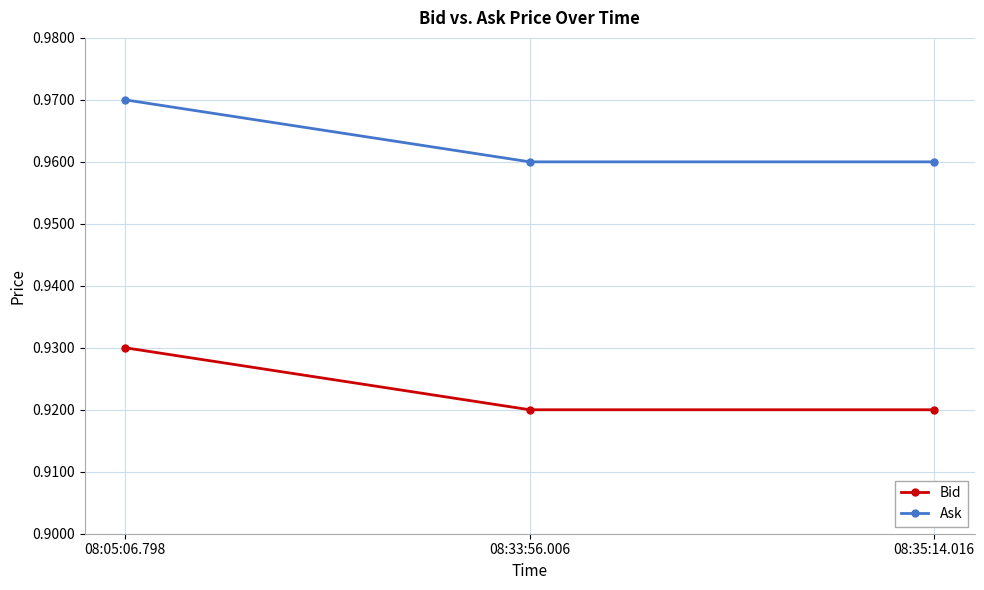

Which series has the largest total across all categories?

Ask